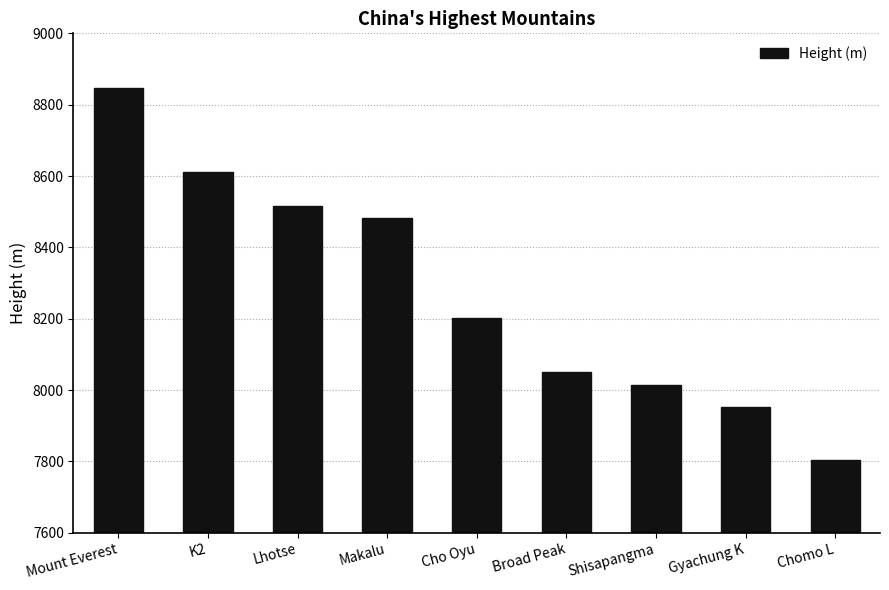

What is the sum of the values at Cho Oyu and Lhotse?

16717